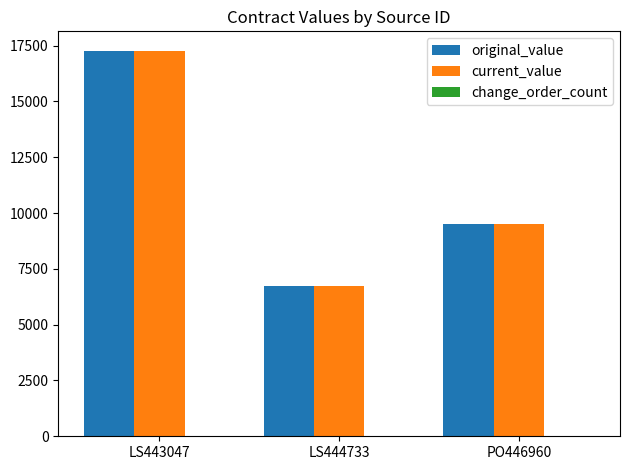

What is the label of the 3rd bar from the left?

PO446960